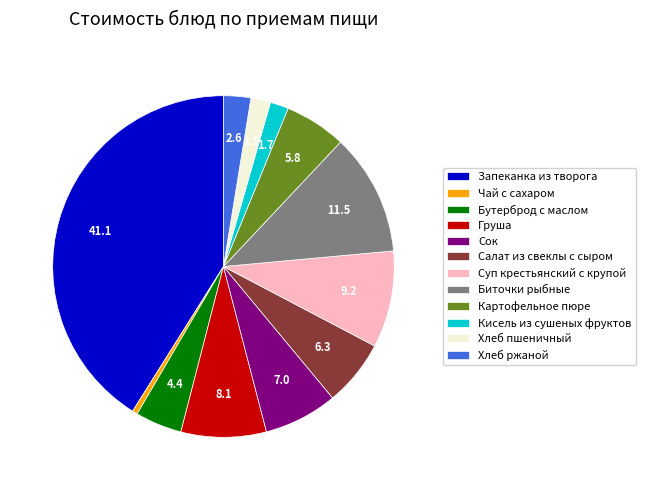

Is it true that Хлеб пшеничный is 2% of the pie?

True